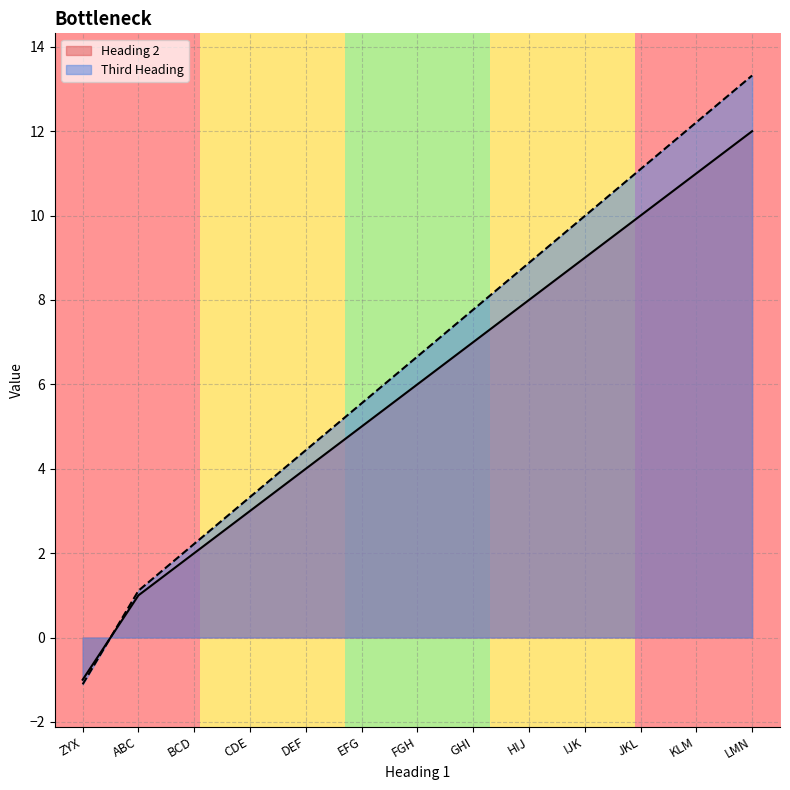

Which series has the largest range (max minus min)?

Third Heading